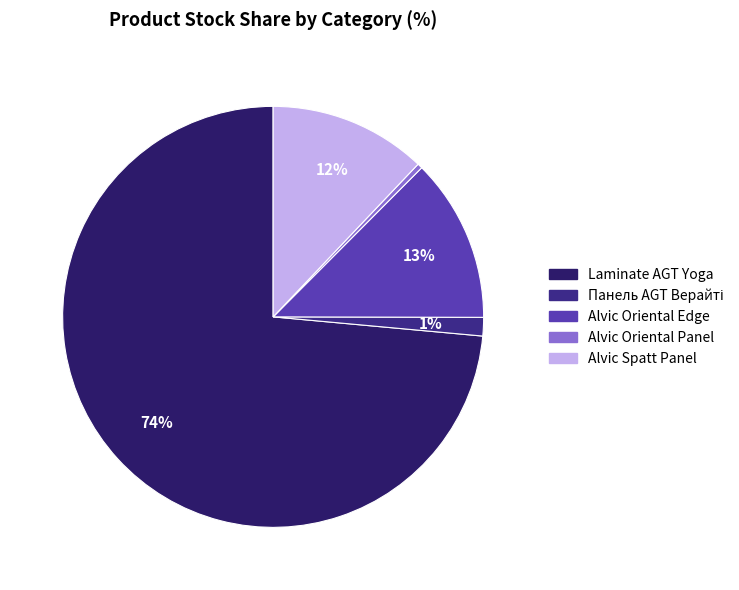

To the nearest percent, what percentage of the pie is Alvic Oriental Panel?

0%